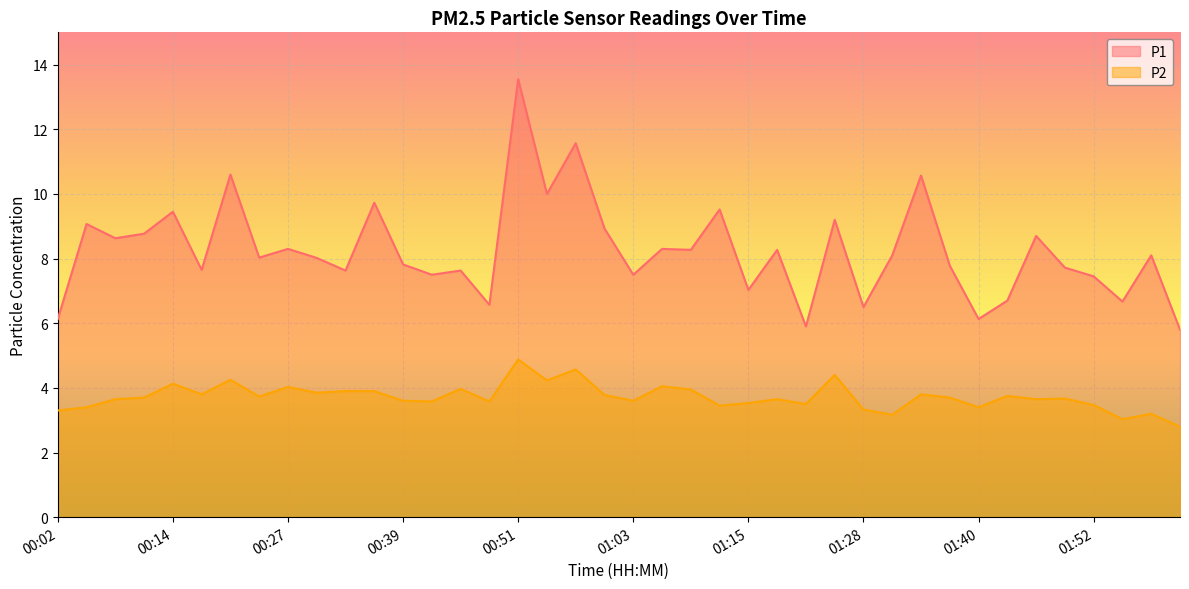

Which series has the largest total across all categories?

P1